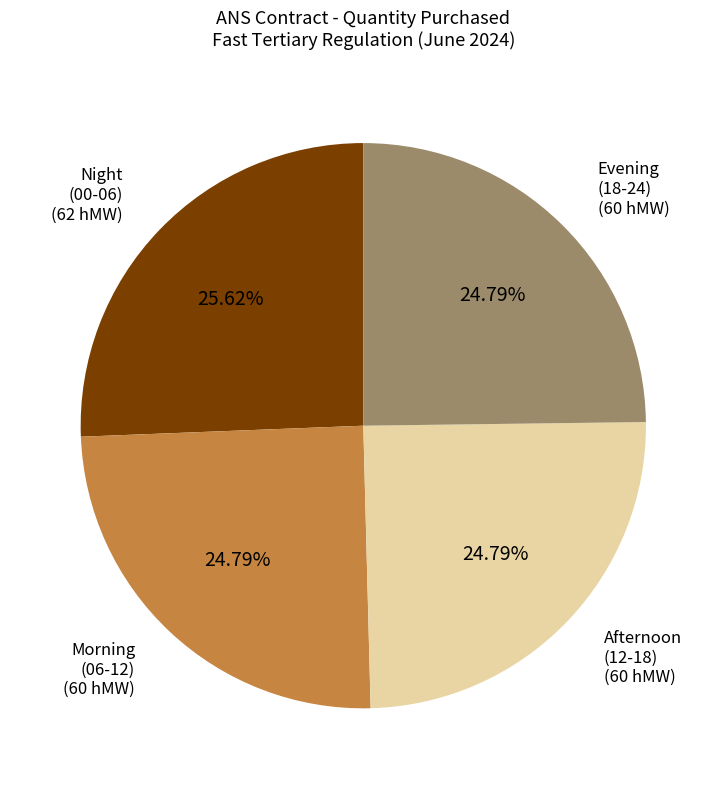

Which category has the biggest portion of the pie?

Night (00-06)